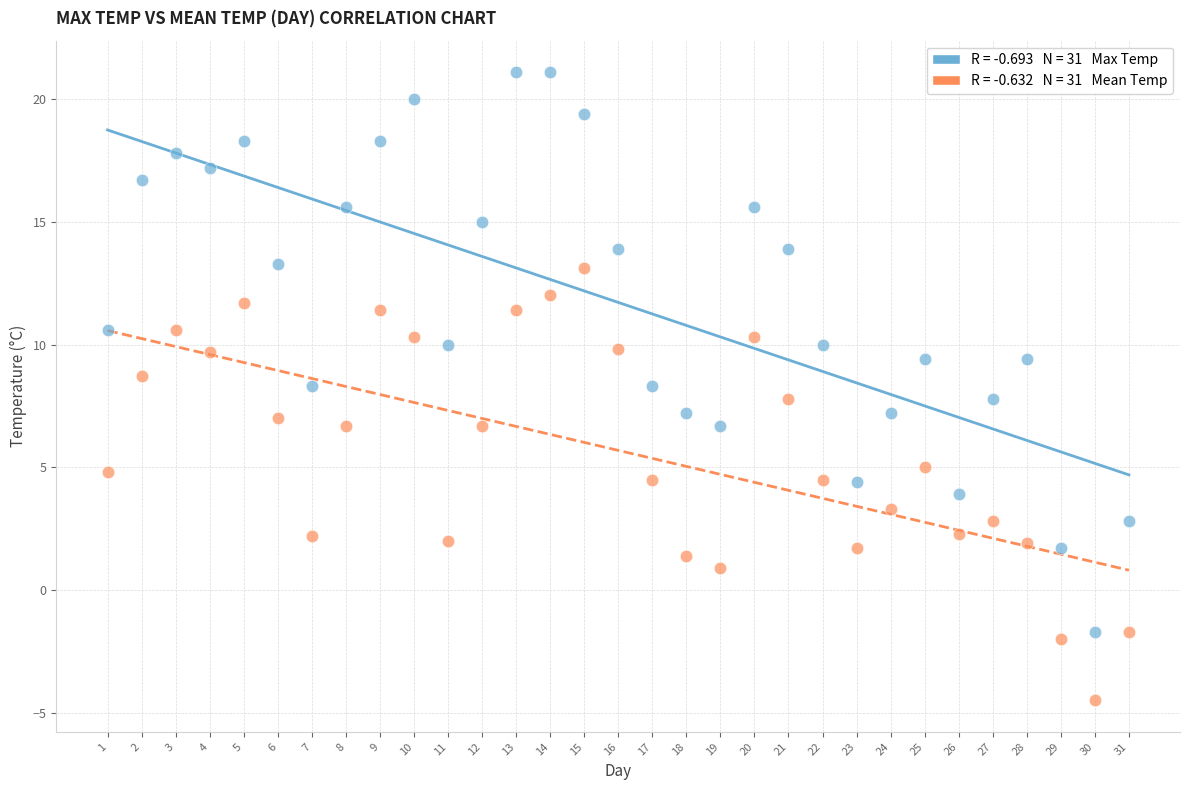

Across all data points, what is the range of X values (max minus min)?

30.0